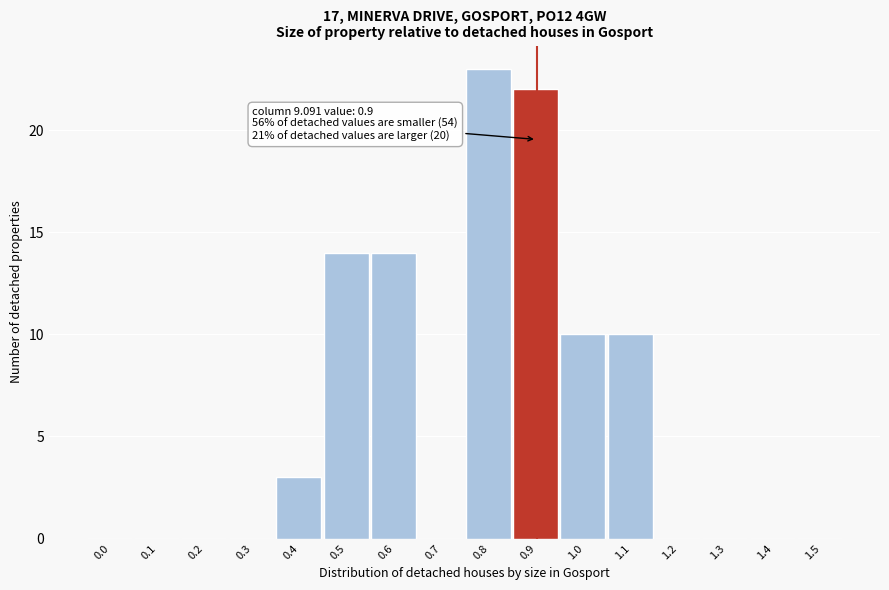

Reading right to left, list all the values displayed in this chart.

1.5=0	1.4=0	1.3=0	1.2=0	1.1=10	1.0=10	0.9=22	0.8=23	0.7=0	0.6=14	0.5=14	0.4=3	0.3=0	0.2=0	0.1=0	0.0=0